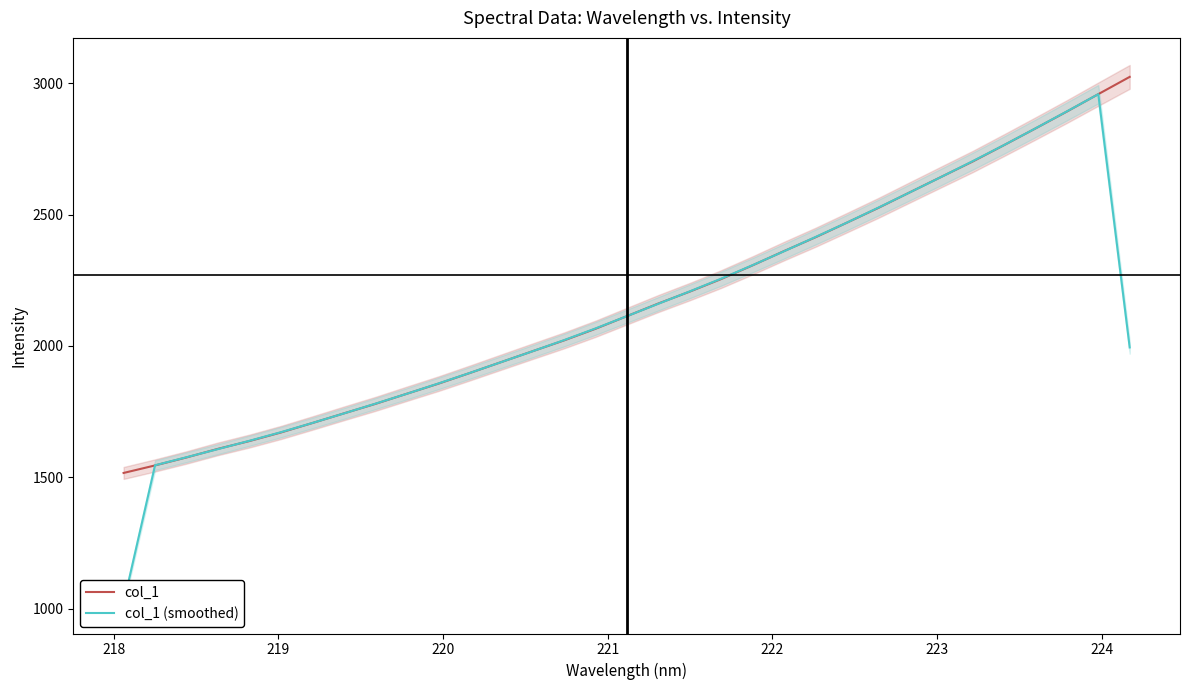

At how many categories does at least one series exceed 2546?

8